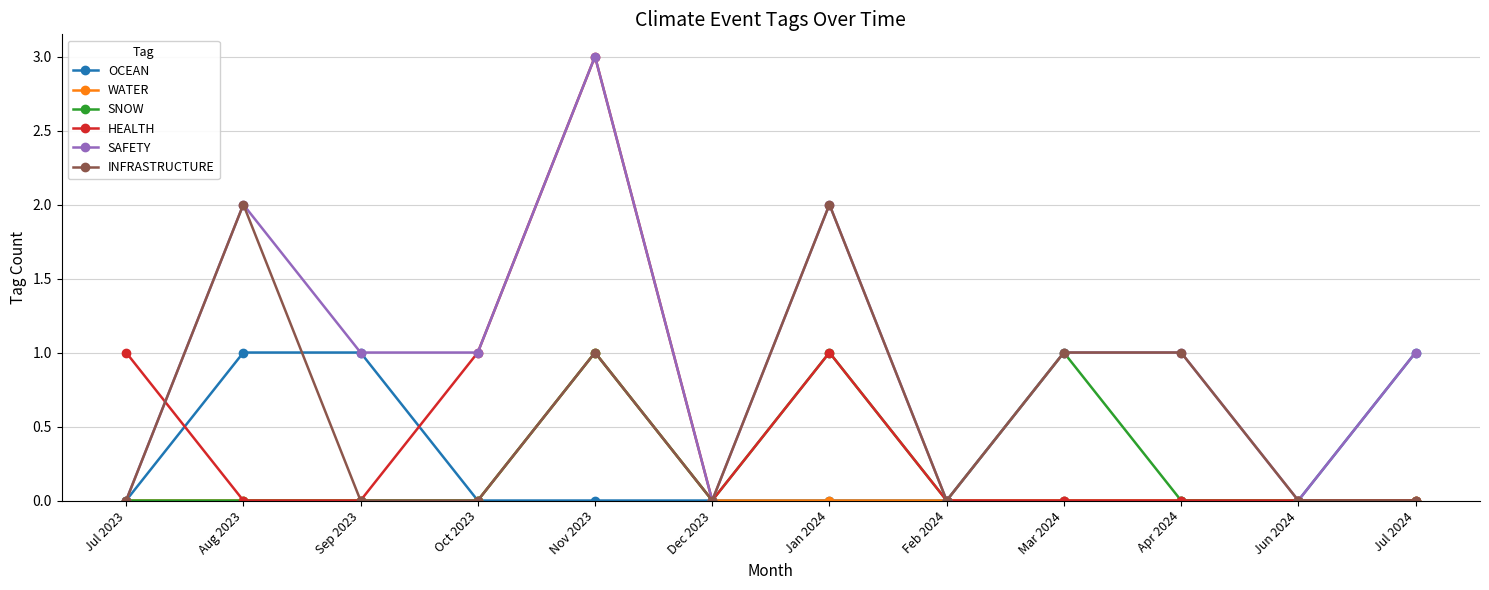

Reading left to right, extract all data points from this chart.

OCEAN: 0	1	1	0	0	0	0	0	0	0	0	1
WATER: 0	0	0	0	1	0	0	0	0	0	0	0
SNOW: 0	0	0	0	1	0	1	0	1	0	0	0
HEALTH: 1	0	0	1	3	0	1	0	0	0	0	0
SAFETY: 0	2	1	1	3	0	2	0	1	1	0	1
INFRASTRUCTURE: 0	2	0	0	1	0	2	0	1	1	0	0